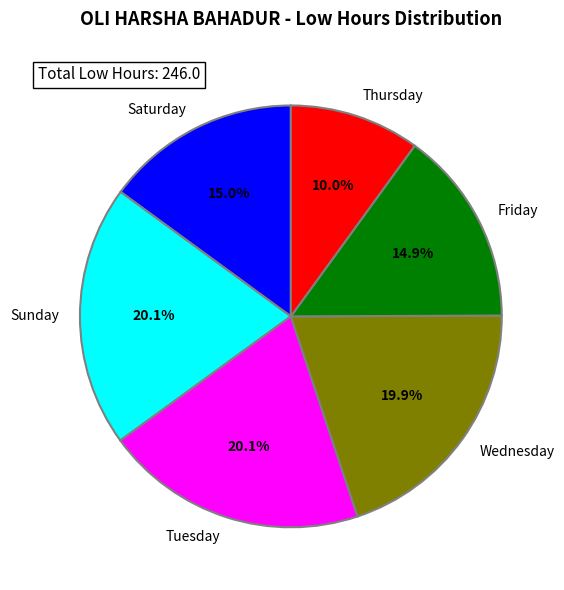

Is there a majority slice in this chart?

No